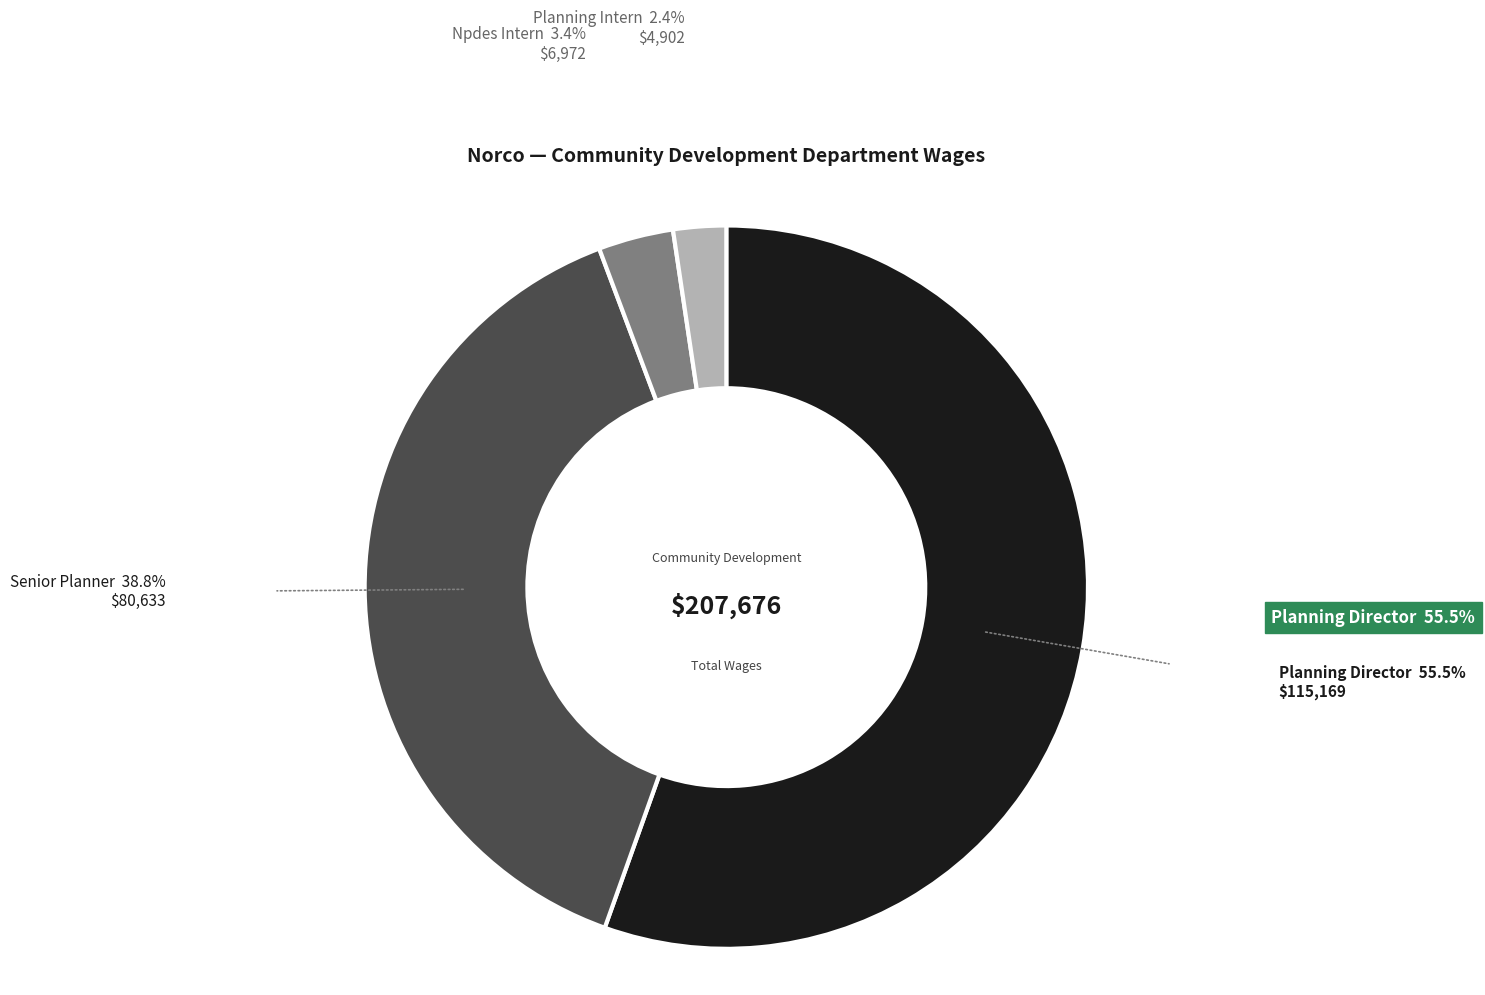

Does any single category account for the majority?

Yes